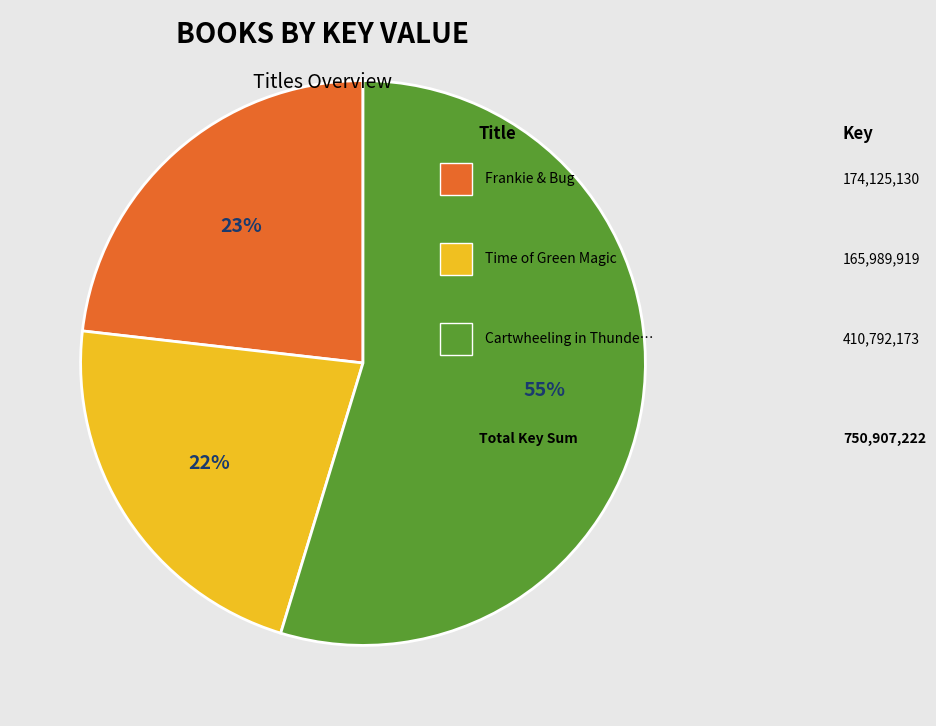

Is there a majority slice in this chart?

Yes